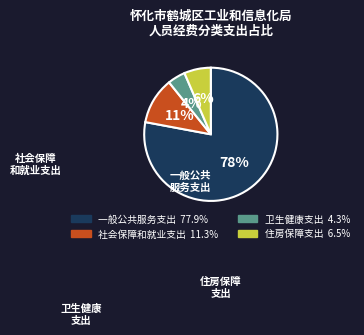

Between 住房保障支出 and 卫生健康支出, which is larger?

住房保障支出